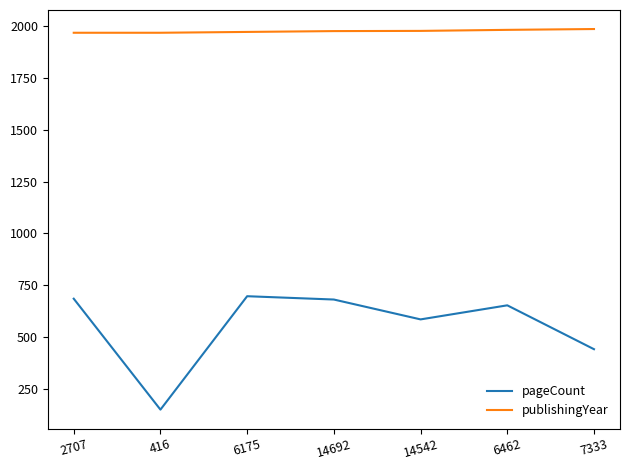

Rank the series at 14692 from highest to lowest value.

publishingYear, pageCount